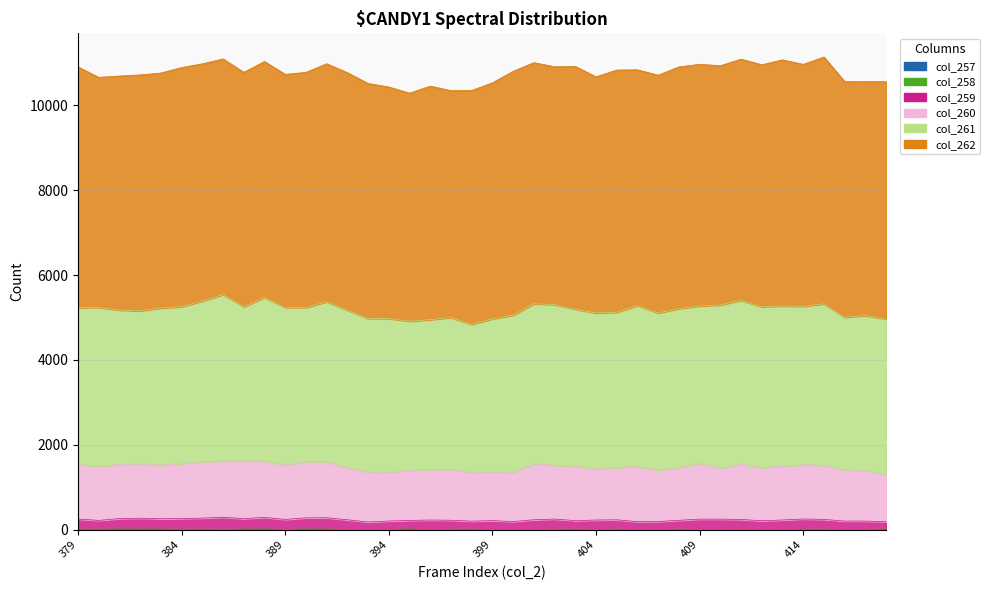

What is the sum of all col_259 values?

9573